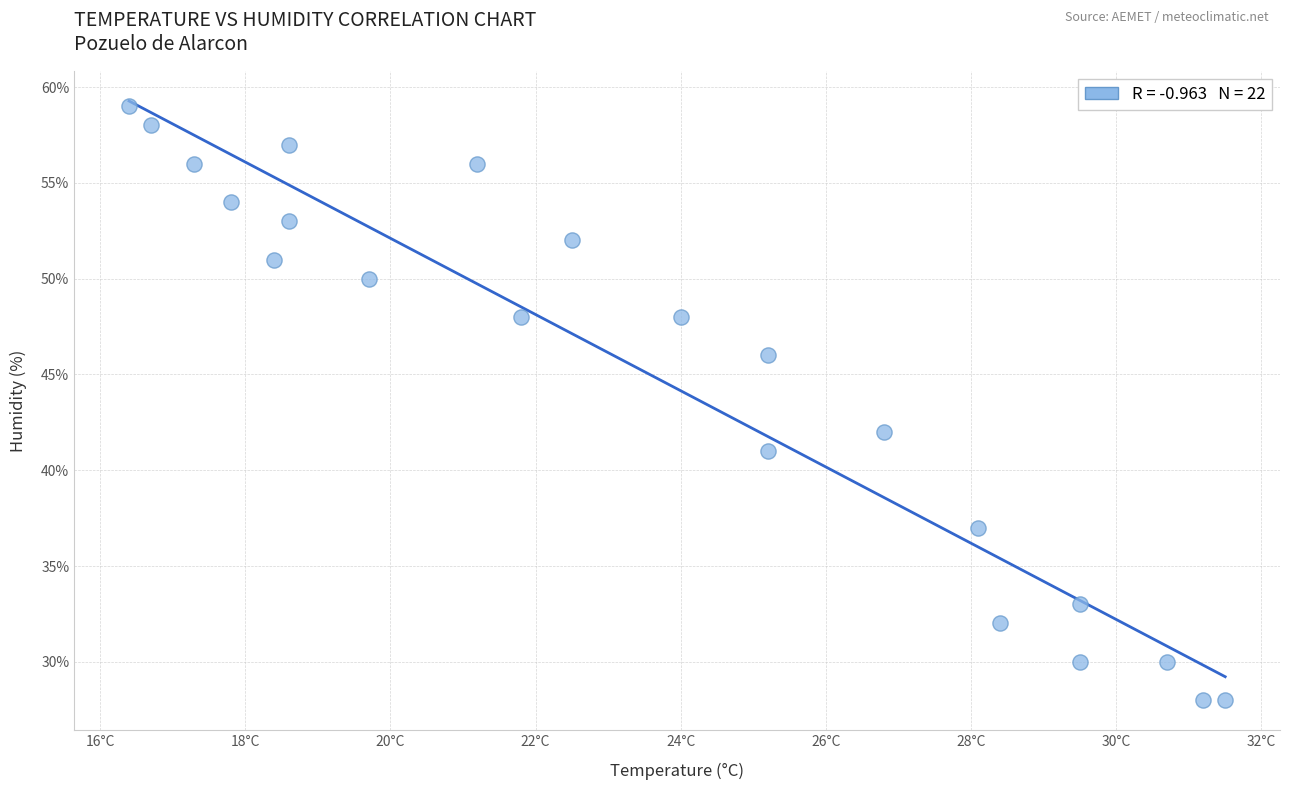

What is the range of Y values (max minus min)?

31